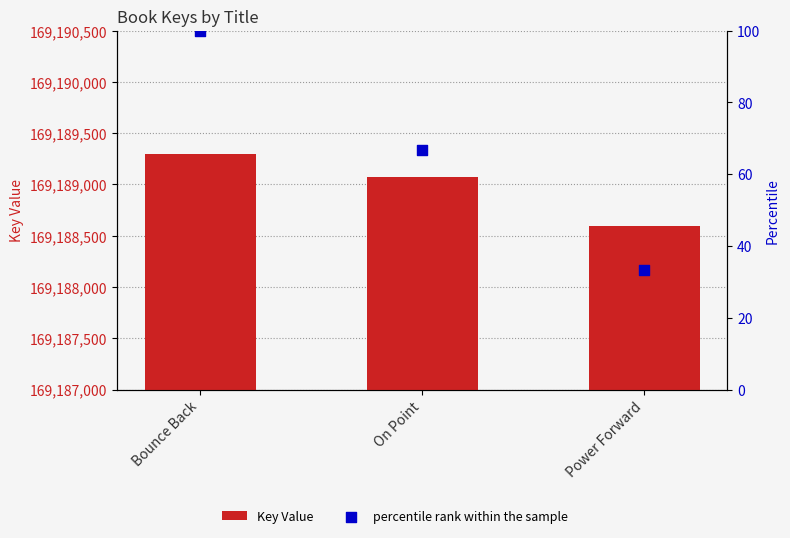

Which series has the largest Y range (max minus min)?

Key Value